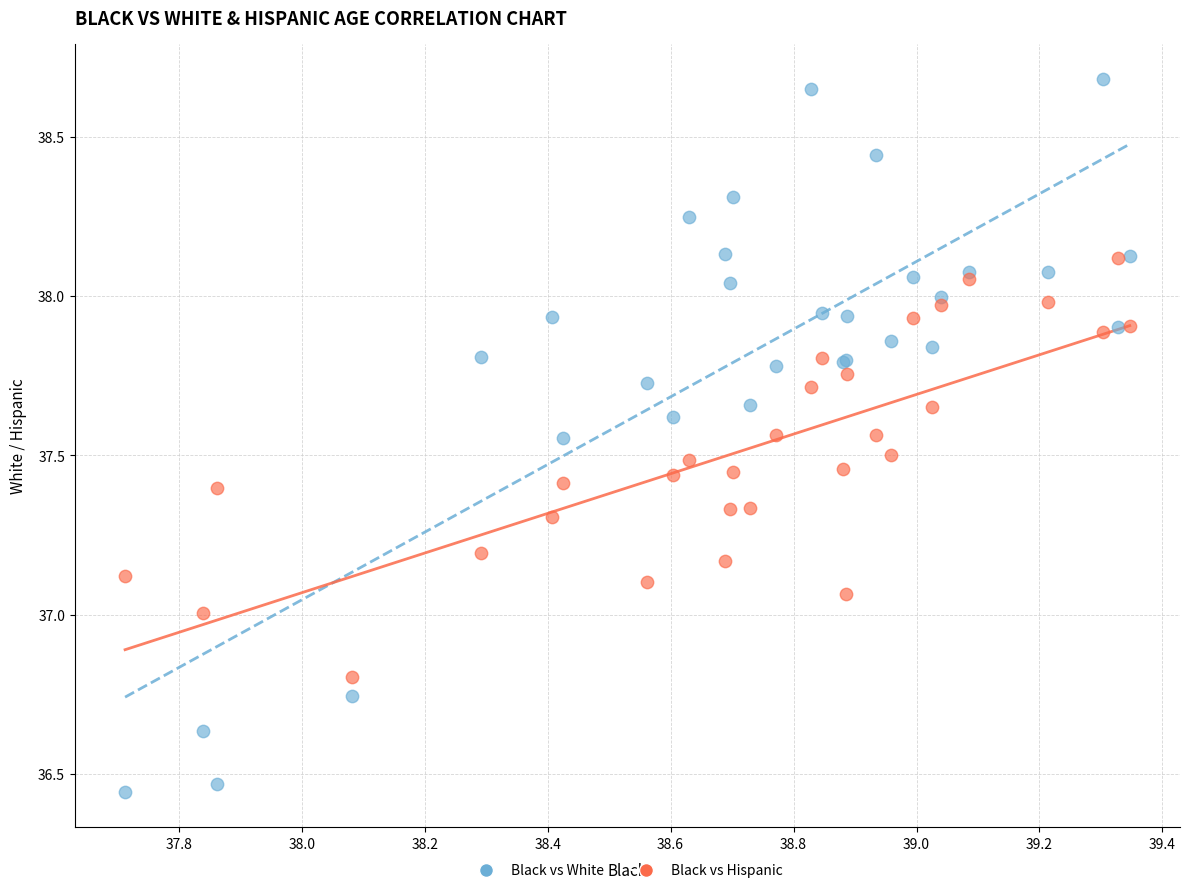

Which series has the widest spread of Y values?

Black vs White